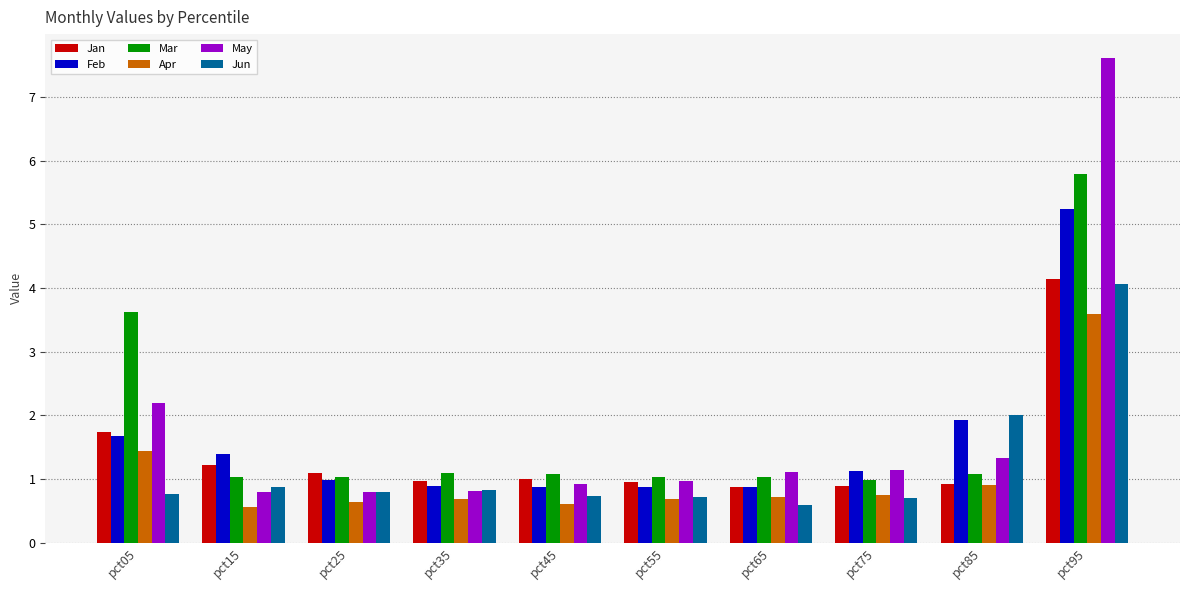

What is the difference between the maximum and second lowest values in the May series?

6.8